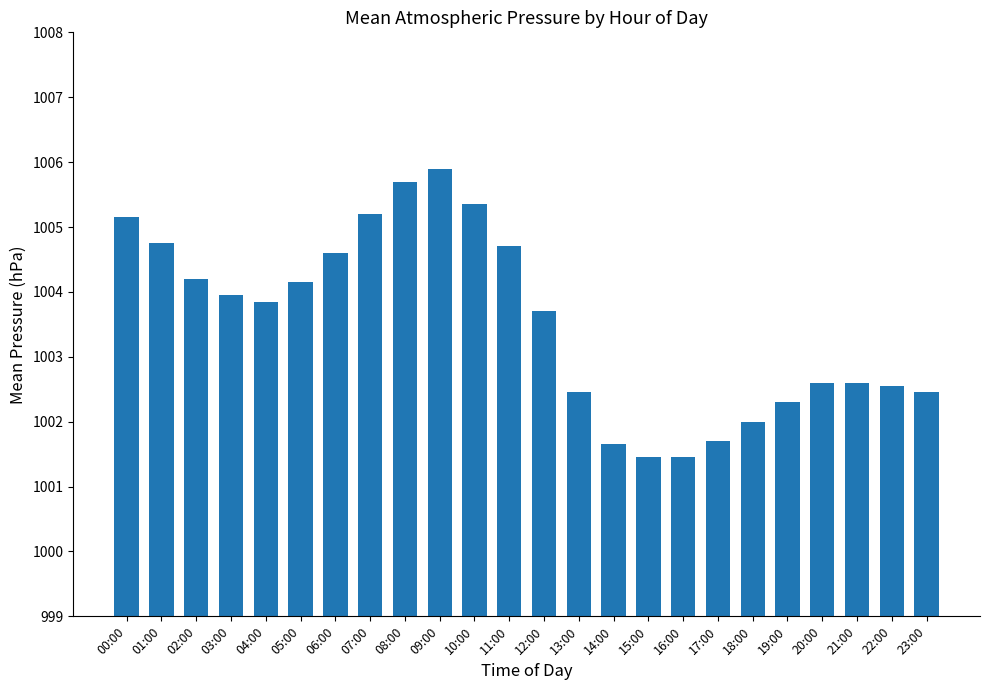

What is the greatest value displayed?

1005.9